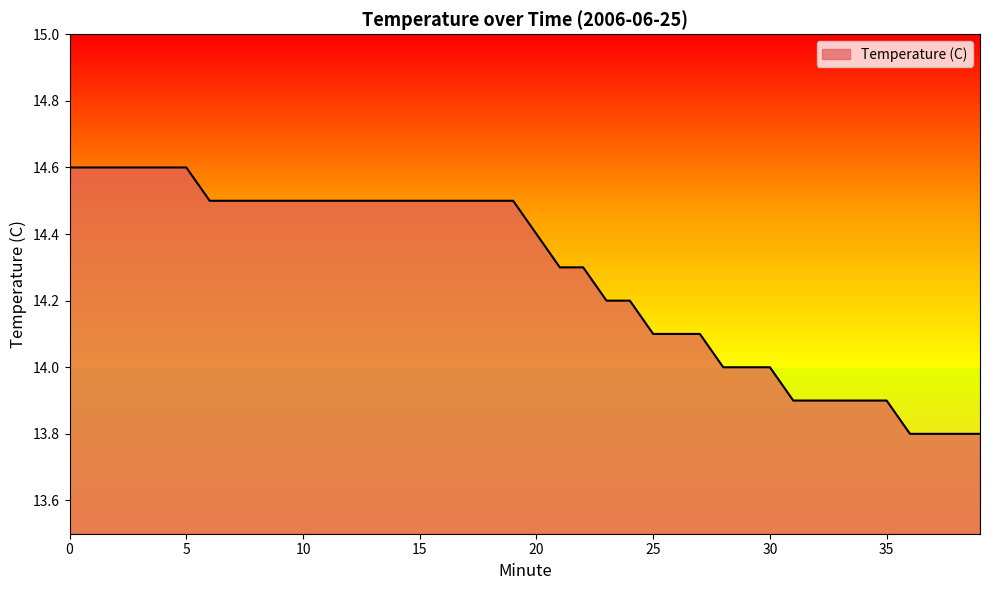

Count the number of categories in the chart.

40